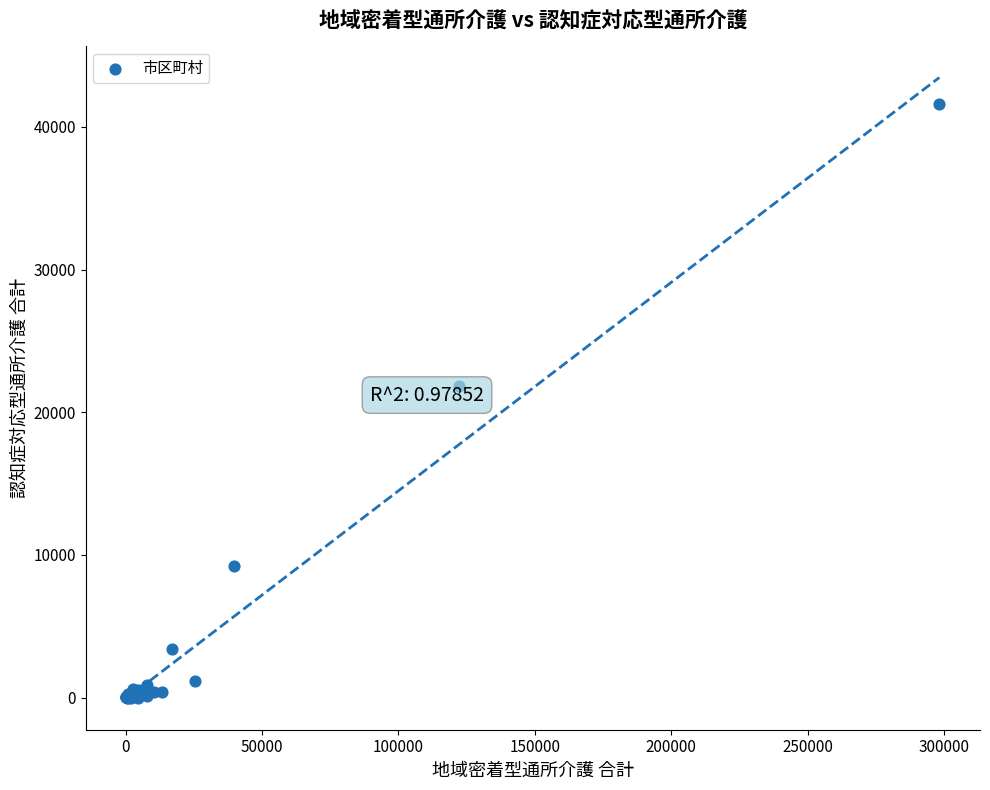

What Y value in the scatter plot is closest to 20815?

21828